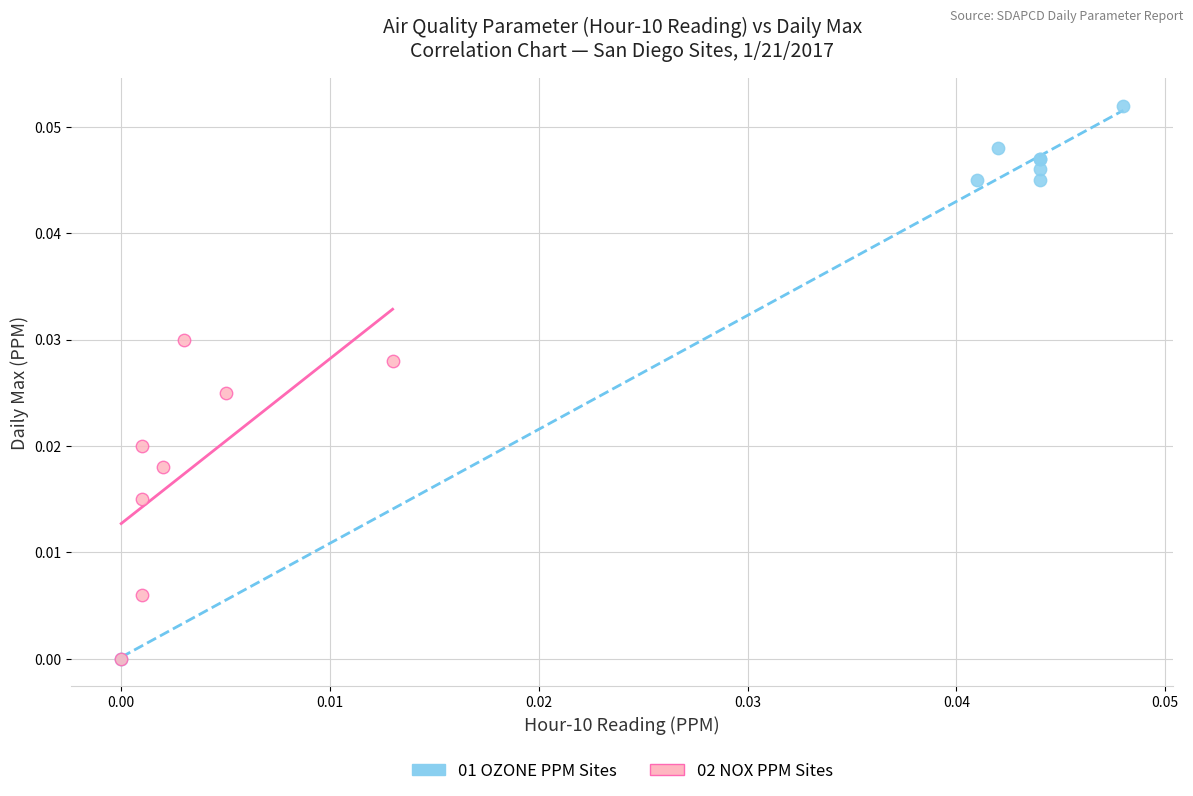

Which series has the largest Y range (max minus min)?

01 OZONE PPM Sites